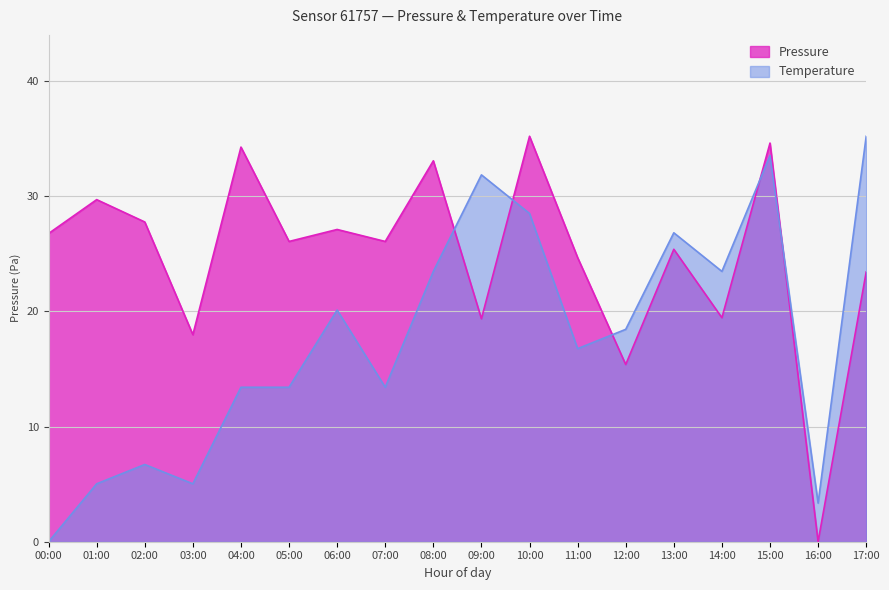

Which series ends up on top after the final intersection of temperature and pressure?

temperature